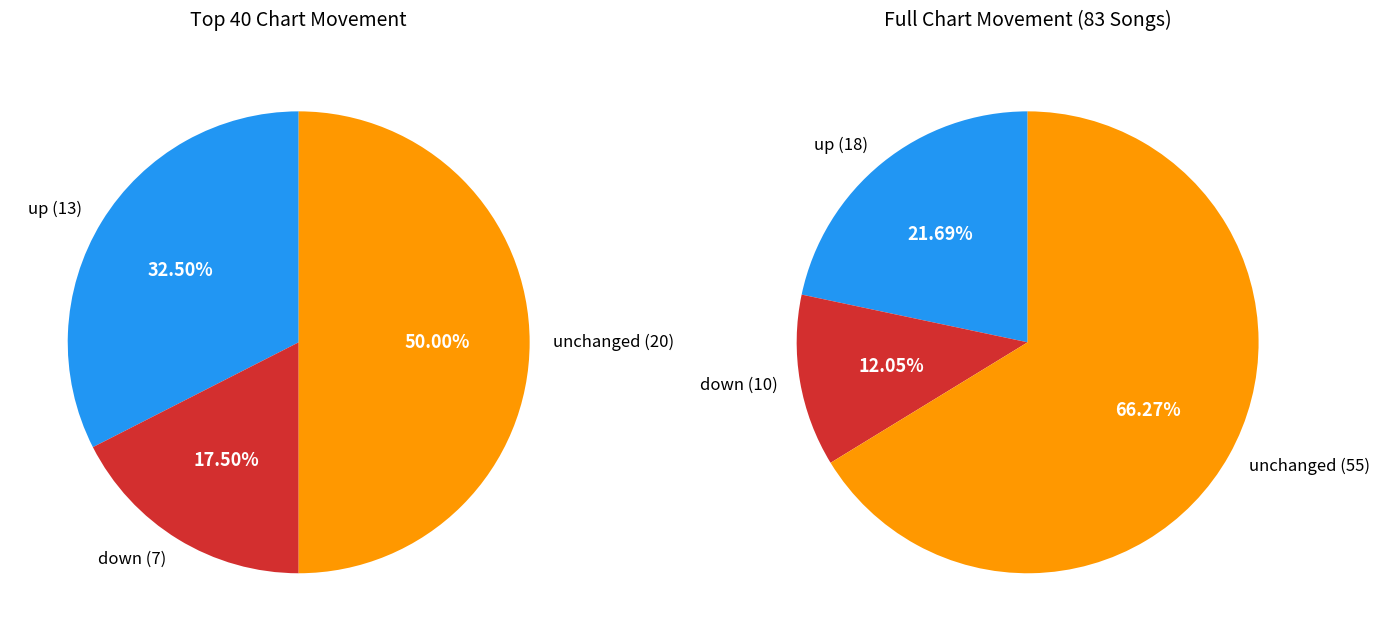

What is the total percentage of - and down?

78.3%